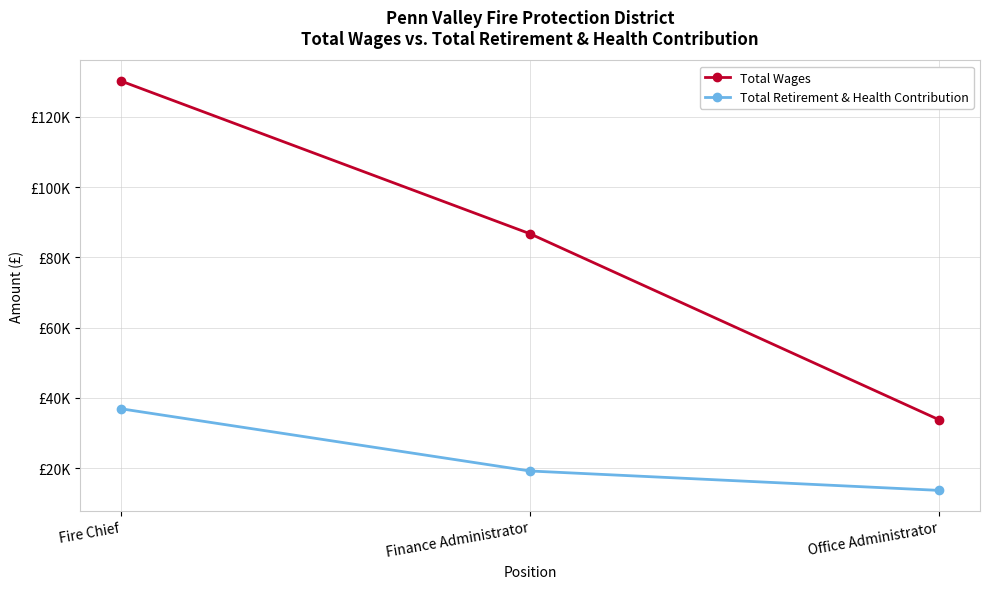

Does the chart display data point markers on the line(s)?

Yes